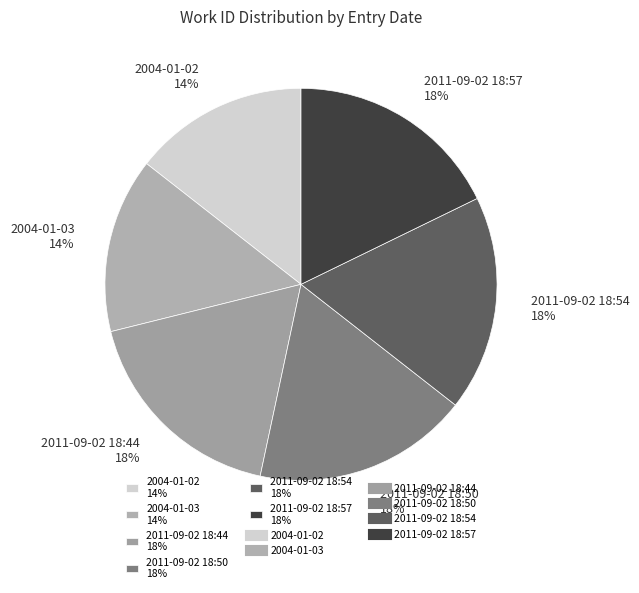

To the nearest percent, what is the average slice percentage?

17%